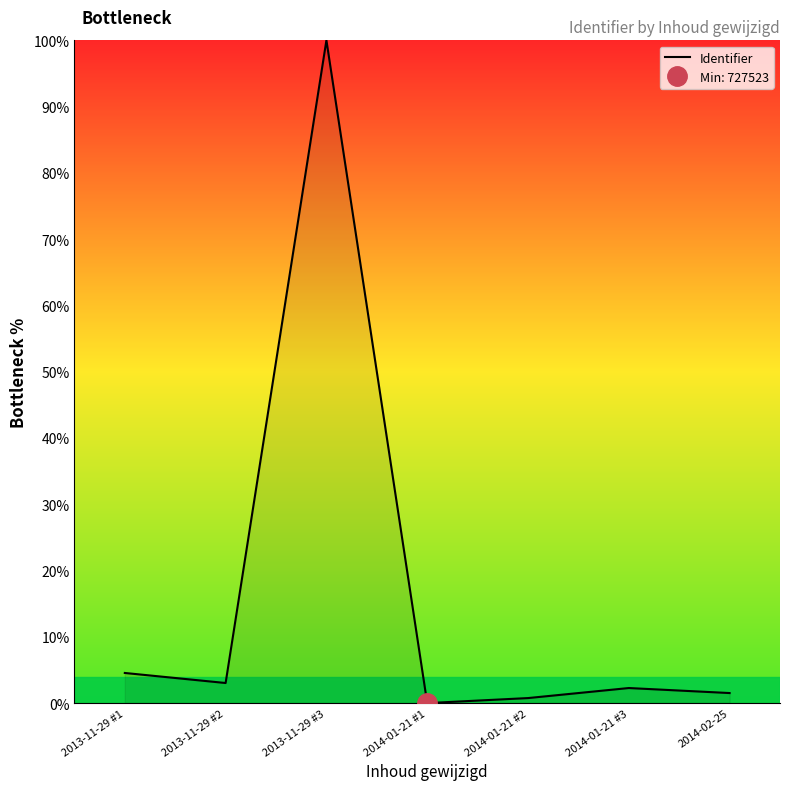

Does the chart display data point markers on the line(s)?

No